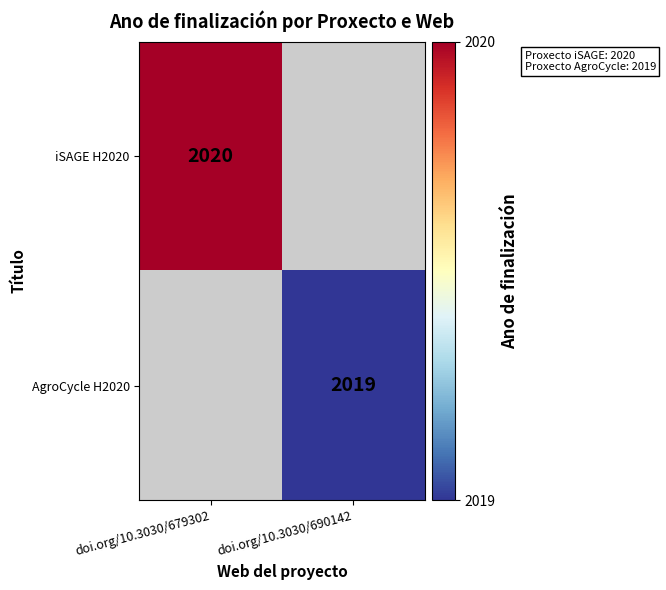

The iSAGE H2020 series shows 2020 at doi.org/10.3030/679302. True or false?

True